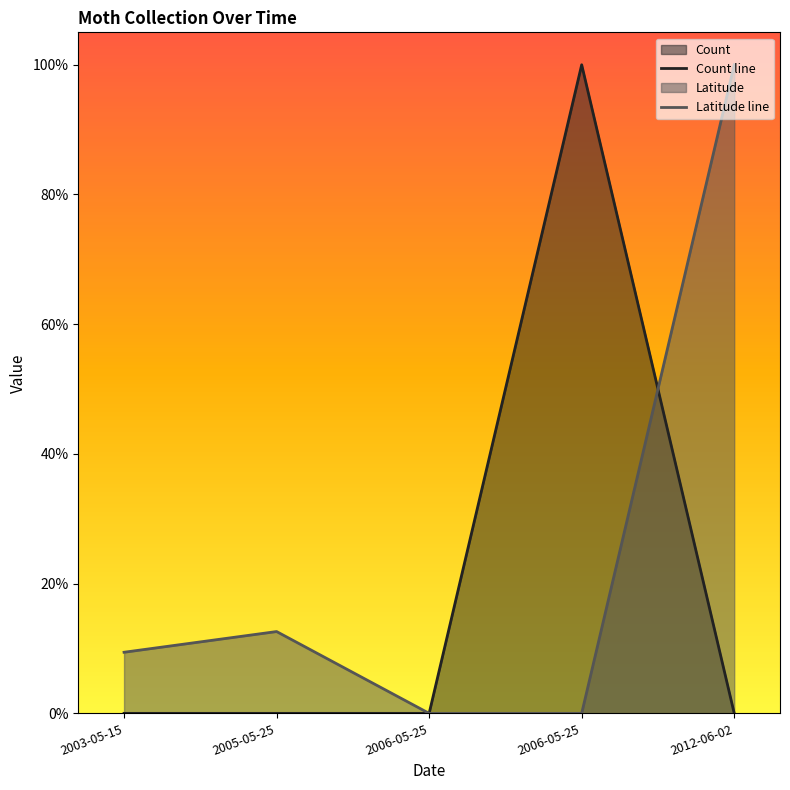

How many times do Count line and Latitude line cross each other?

1